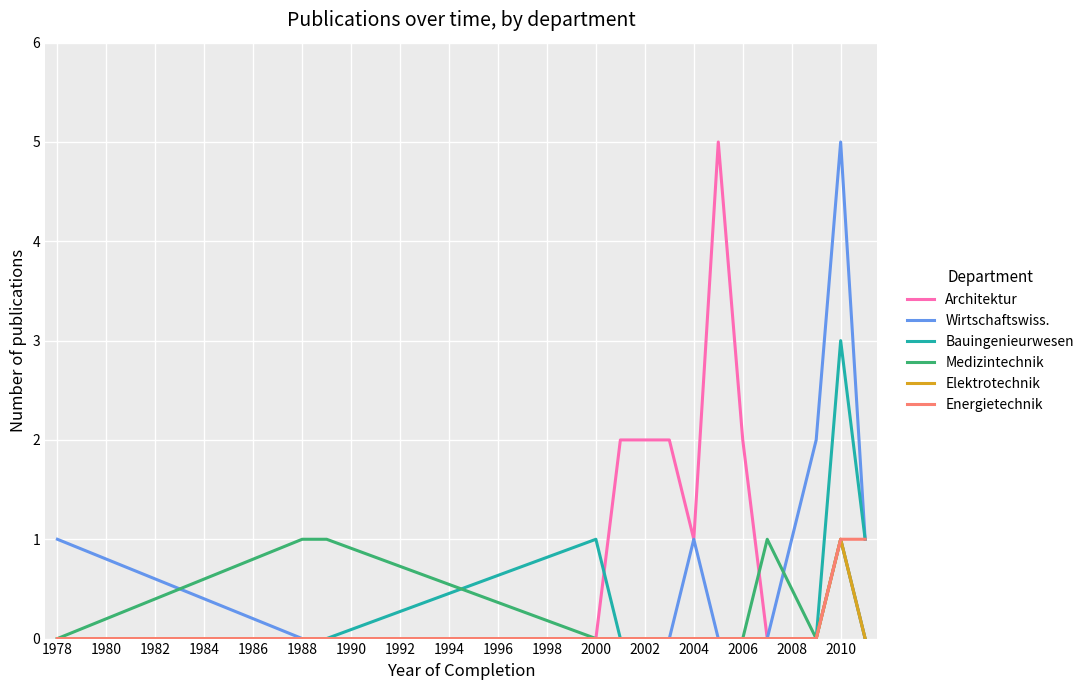

What is the highest value of the Bauingenieurwesen series?

3